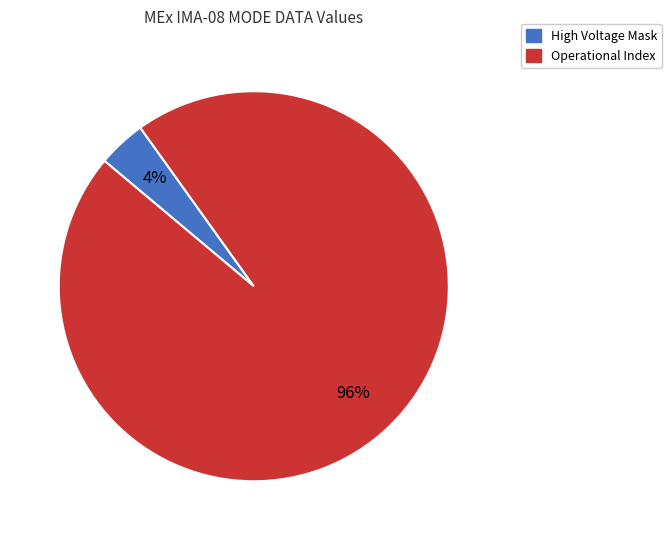

Does any single category account for the majority?

Yes